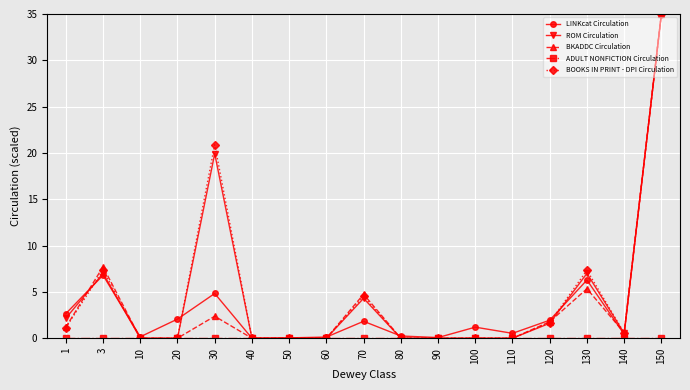

True or false: ROM Circulation has a value of 19.9 at 30.

True